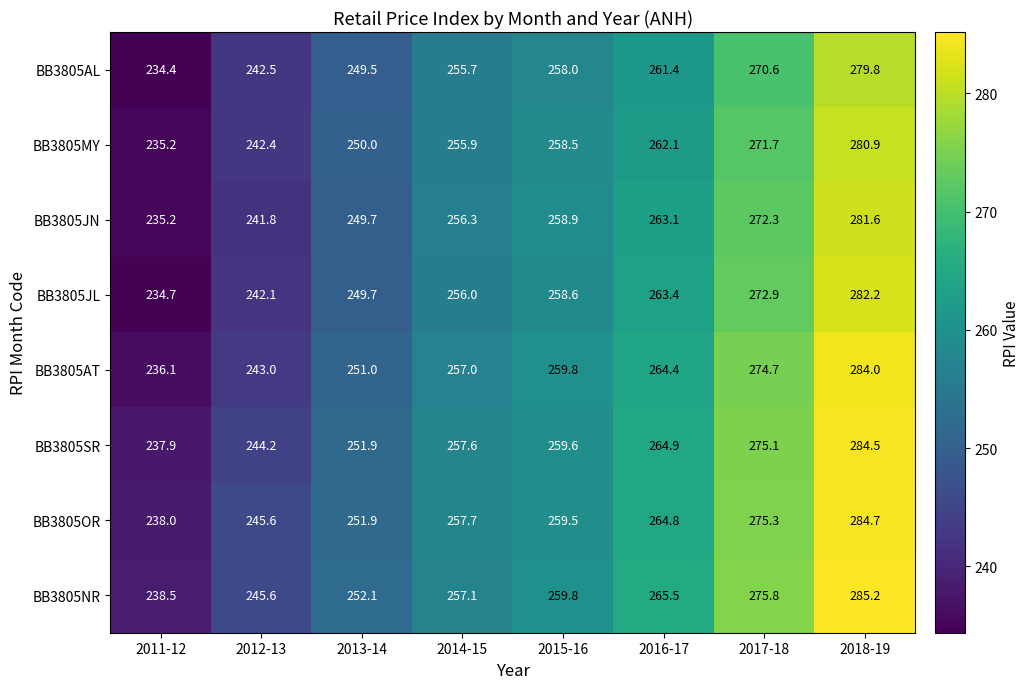

What is the difference between the highest and lowest values at 2017-18?

5.2